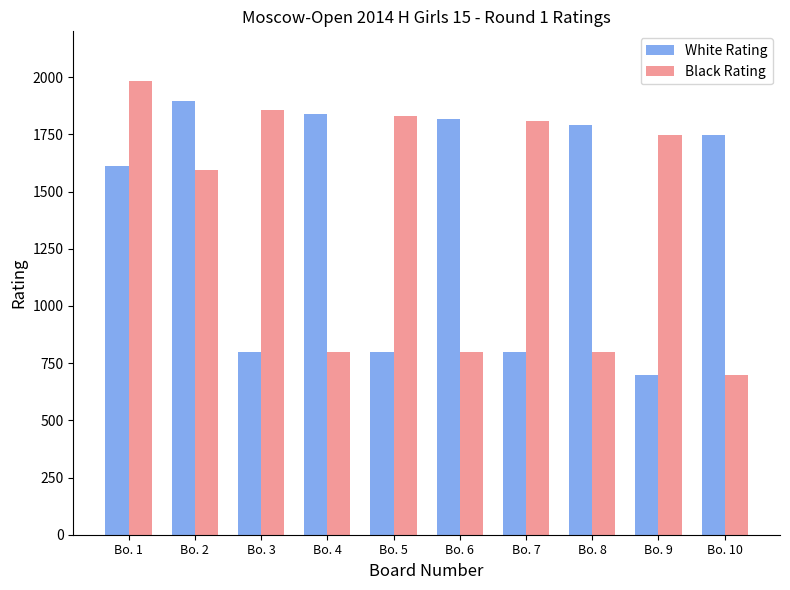

Are the bars grouped side by side (vs. stacked)?

Yes